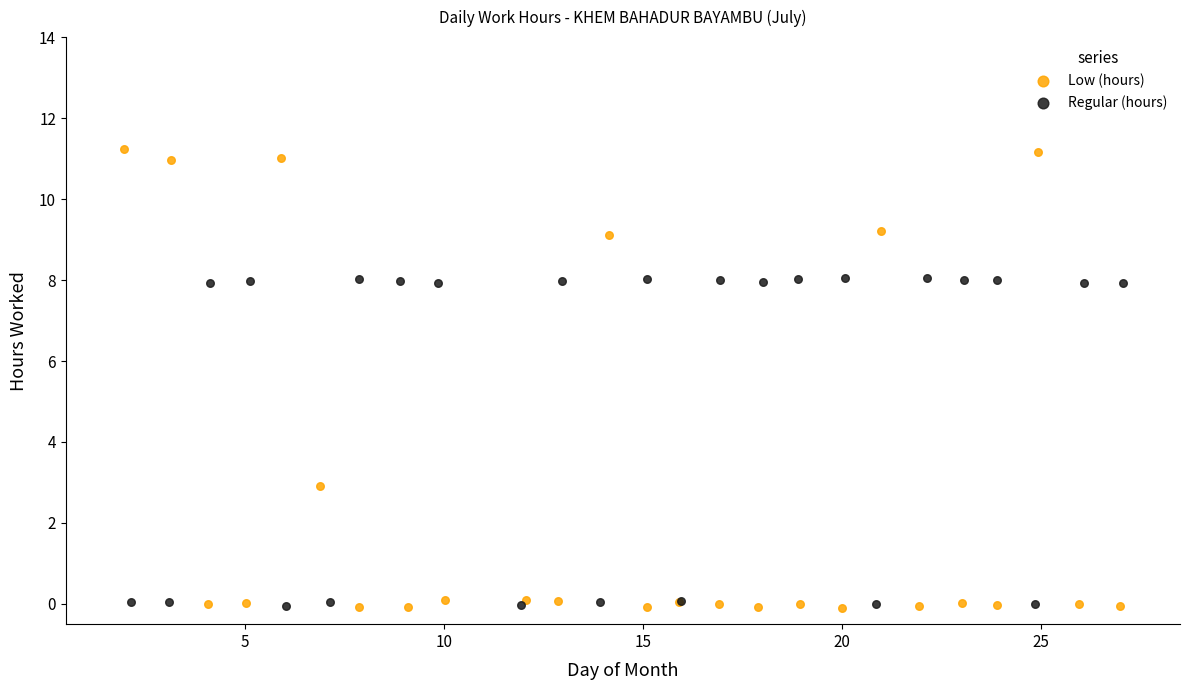

Which series reaches the maximum Y coordinate?

Low (hours)